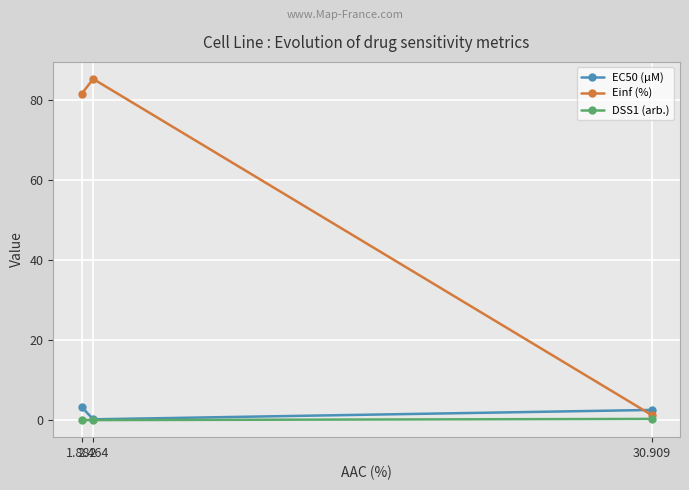

What position from the right is 2.464?

2